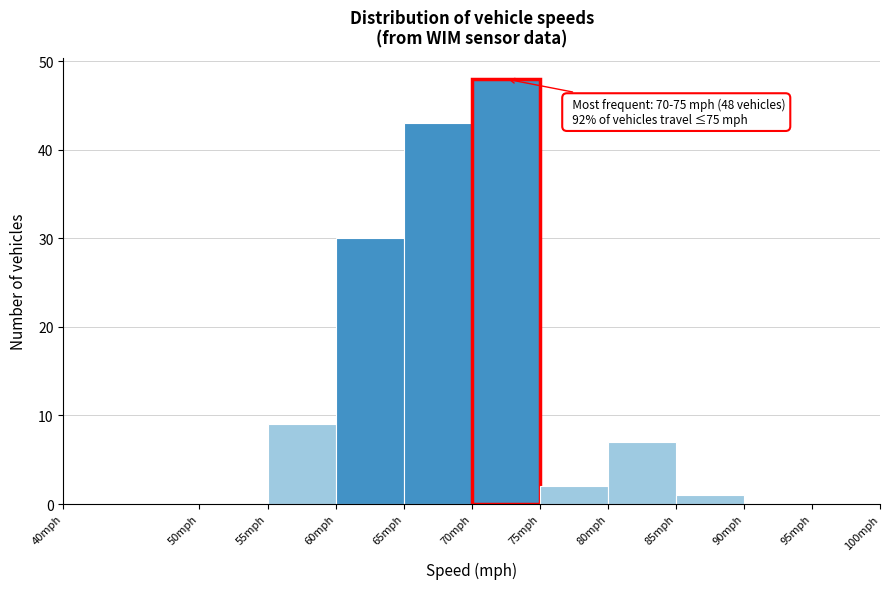

Over which range of the x-axis is the bar tallest?

70 to 75